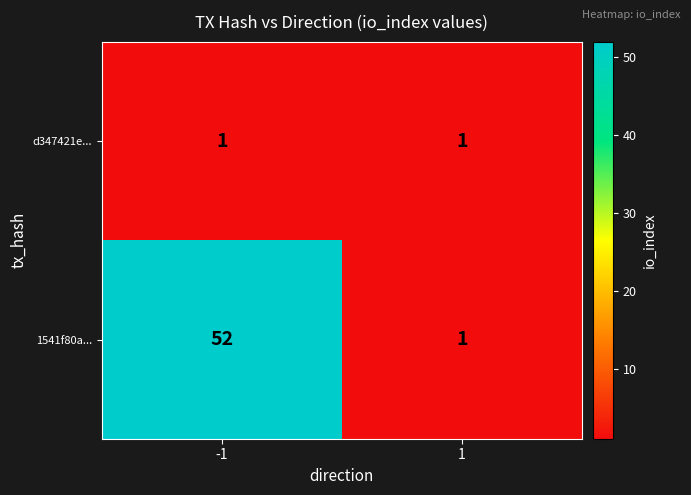

The value of d347421e... at -1 is 1. True or false?

True